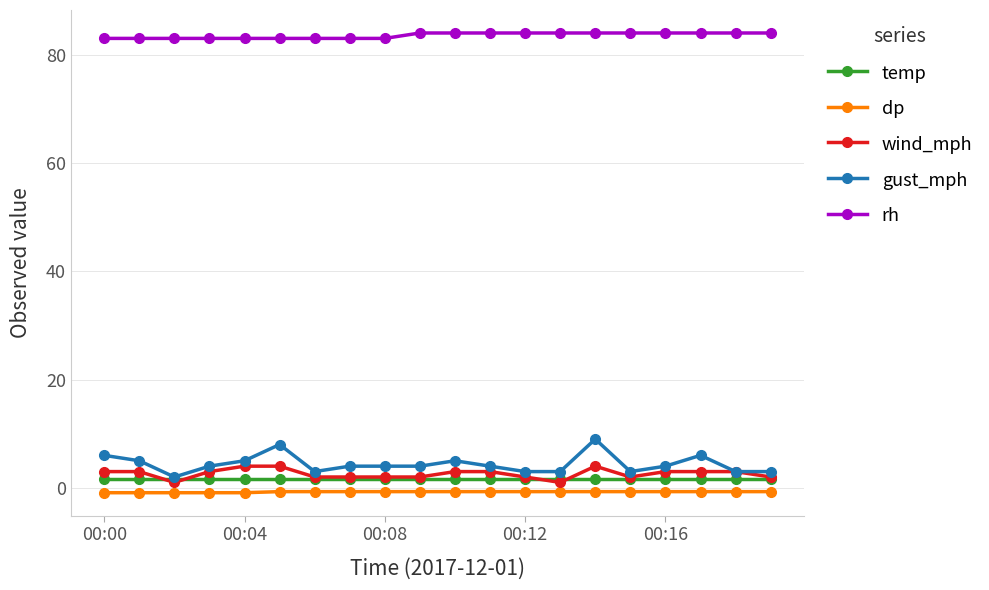

True or false: rh and dp intersect in this chart.

False